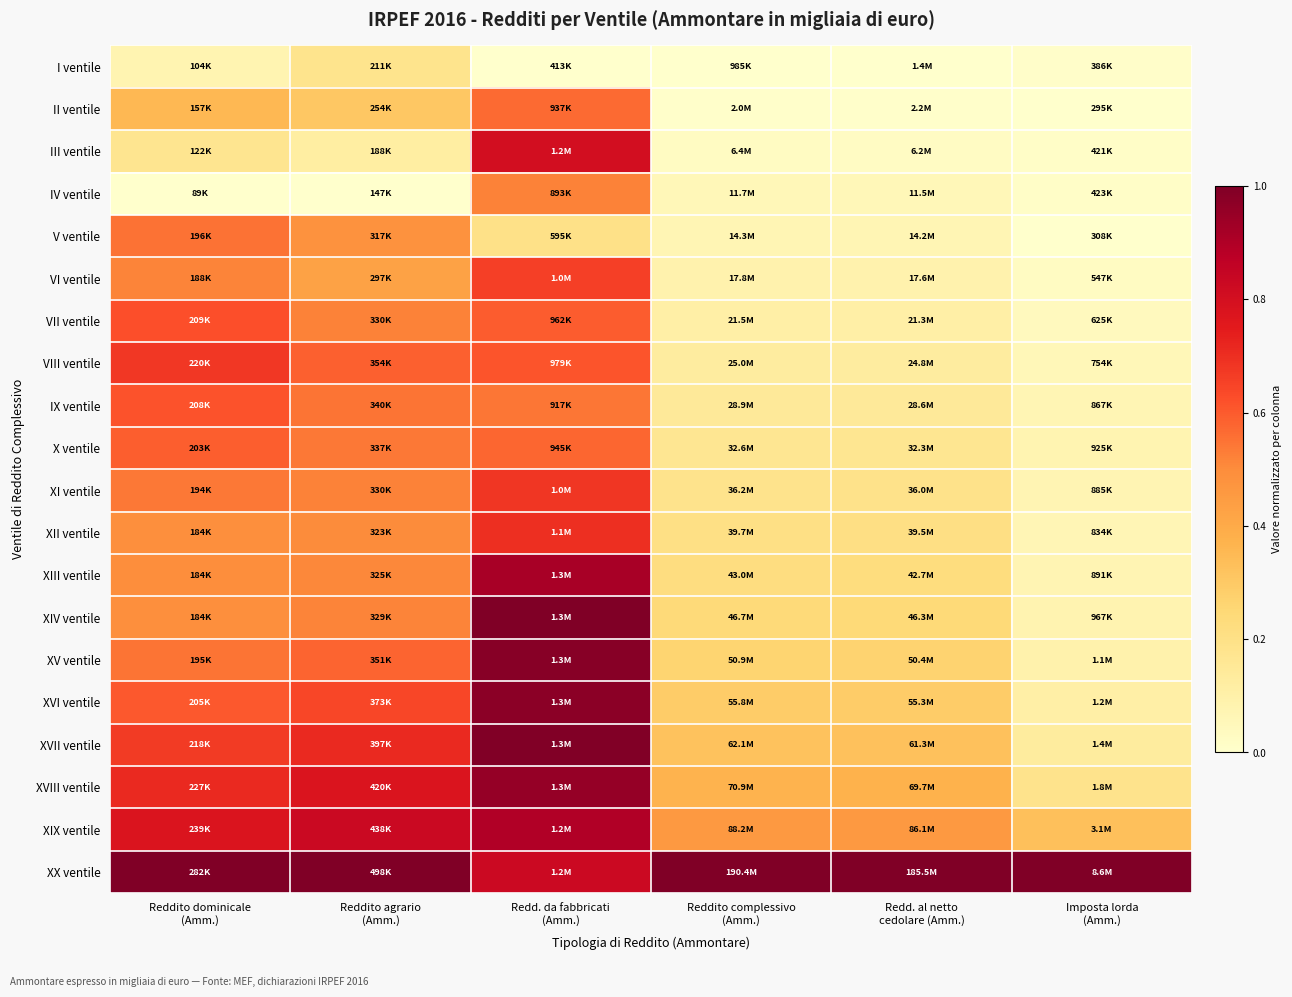

What is the spread (max minus min) of values at Reddito dominicale
(Amm.)?

1.0